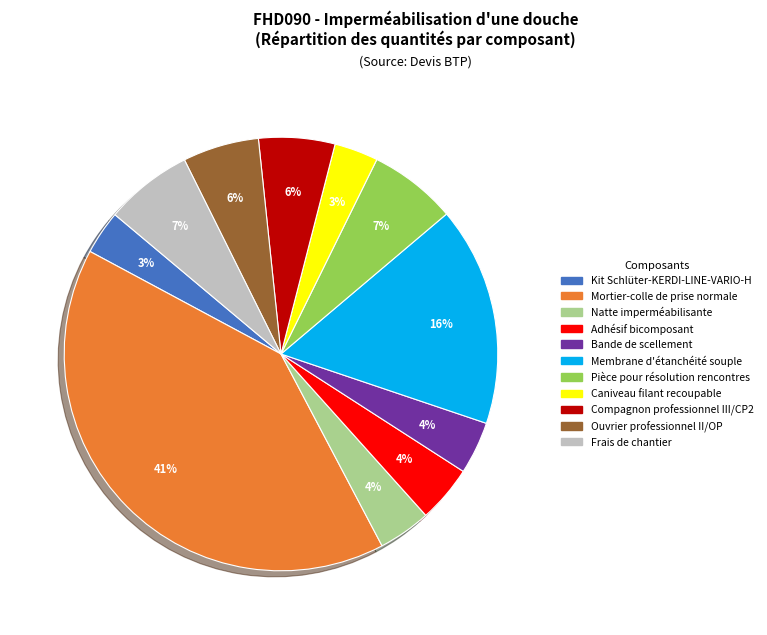

Is it true that Mortier-colle de prise normale is 41% of the pie?

True